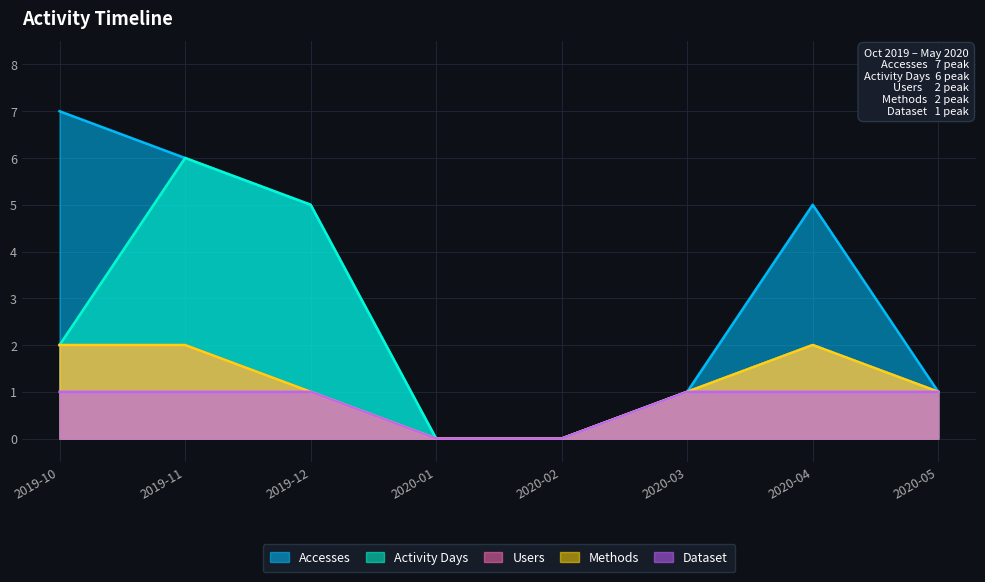

True or false: Users and Accesses intersect in this chart.

False